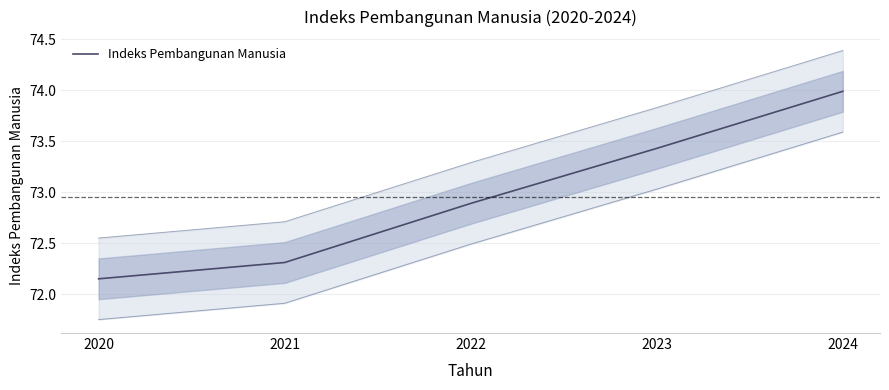

Reading left to right, what are all the values shown in this chart?

2020=72.2	2021=72.3	2022=72.9	2023=73.4	2024=74.0